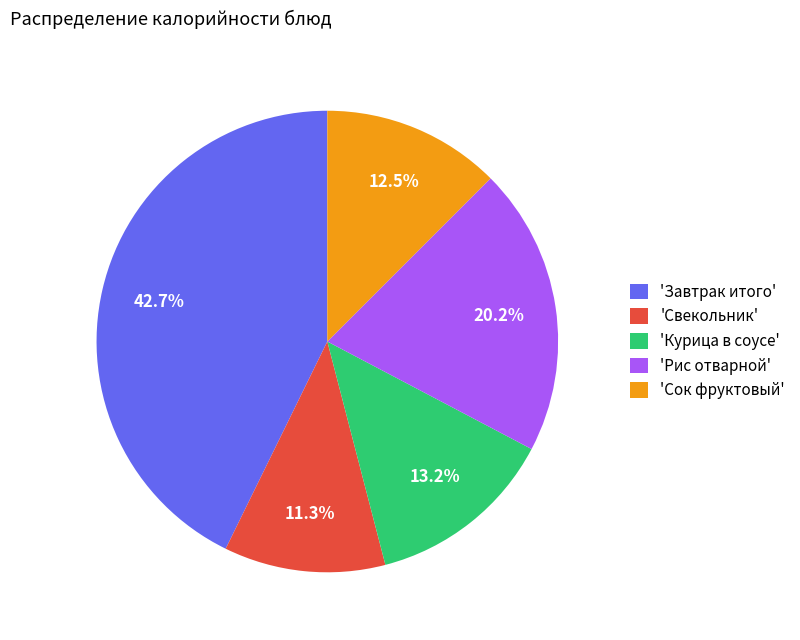

Is there any slice that represents more than half of the pie?

No